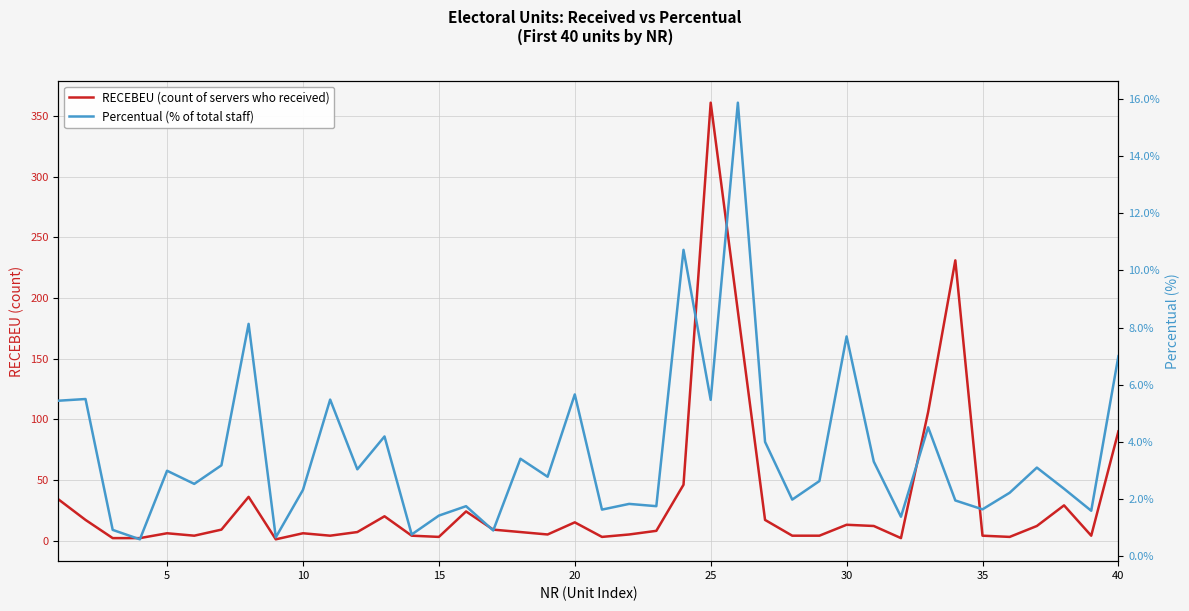

Which series ends up on top after the final intersection of RECEBEU (count of servers who received) and Percentual (% of total staff)?

RECEBEU (count of servers who received)